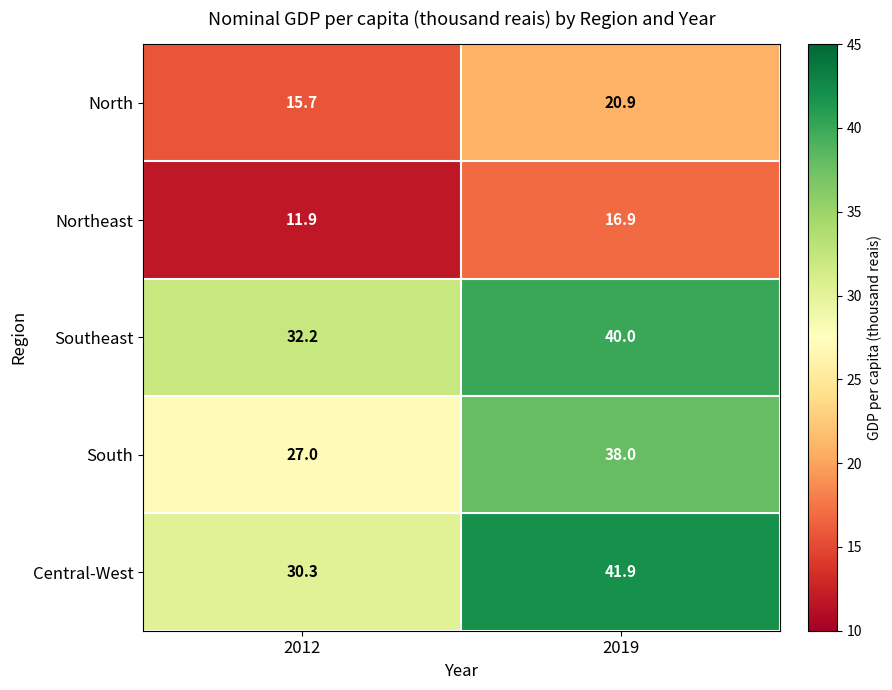

Which series has the widest spread of values?

Central-West